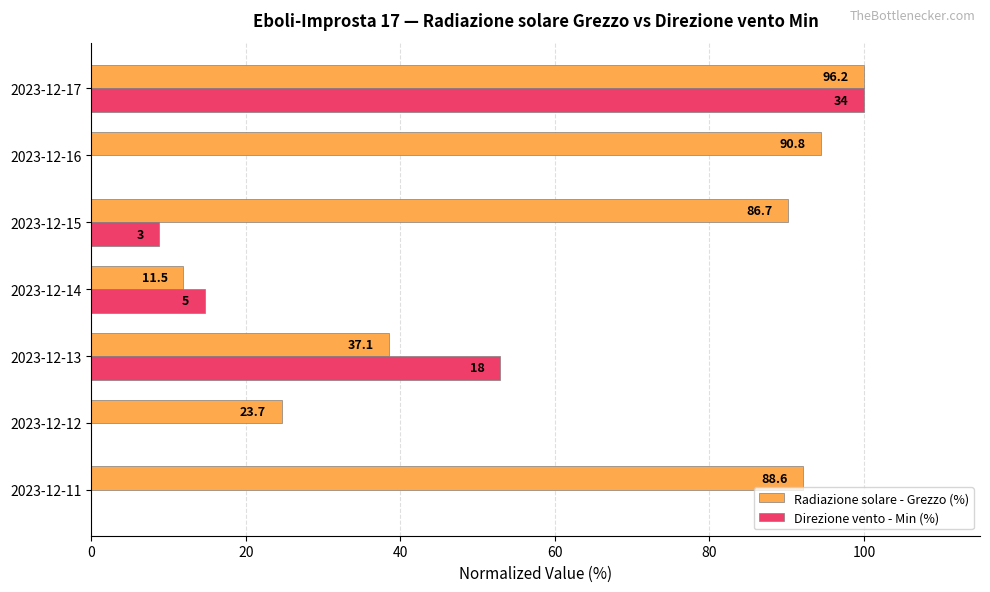

What are all the series names shown in the legend?

Radiazione solare - Grezzo (%), Direzione vento - Min (%)